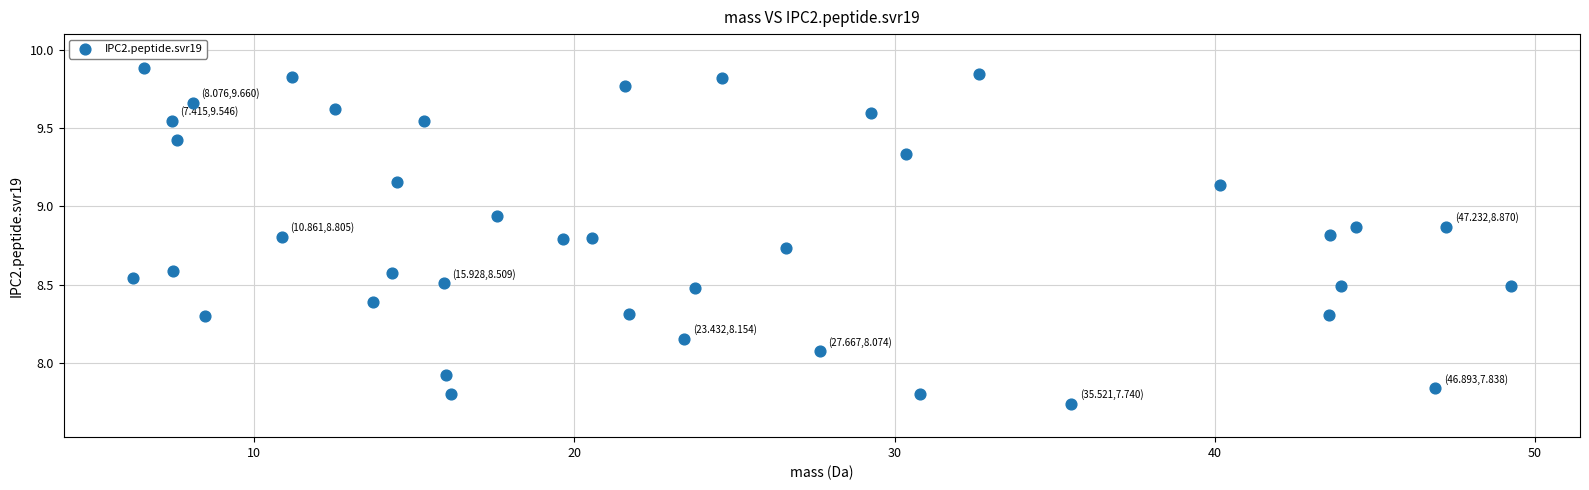

What is the range of X values (max minus min)?

43.1